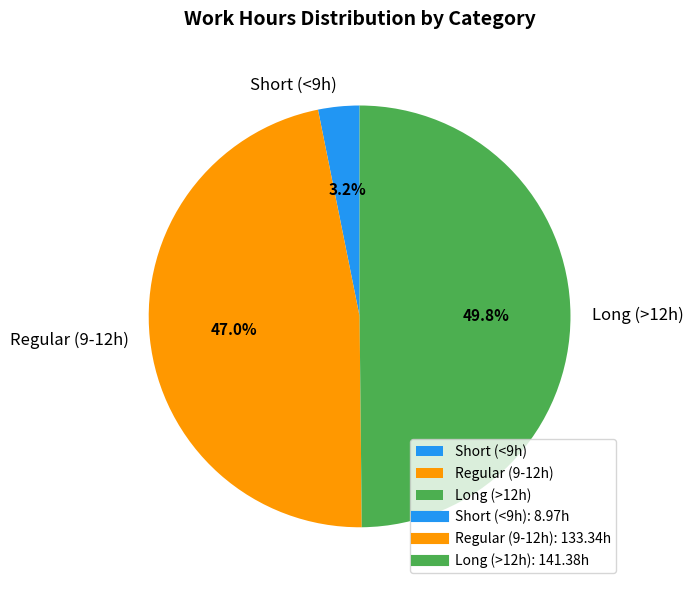

What is the smallest slice in the pie chart?

Short (<9h)